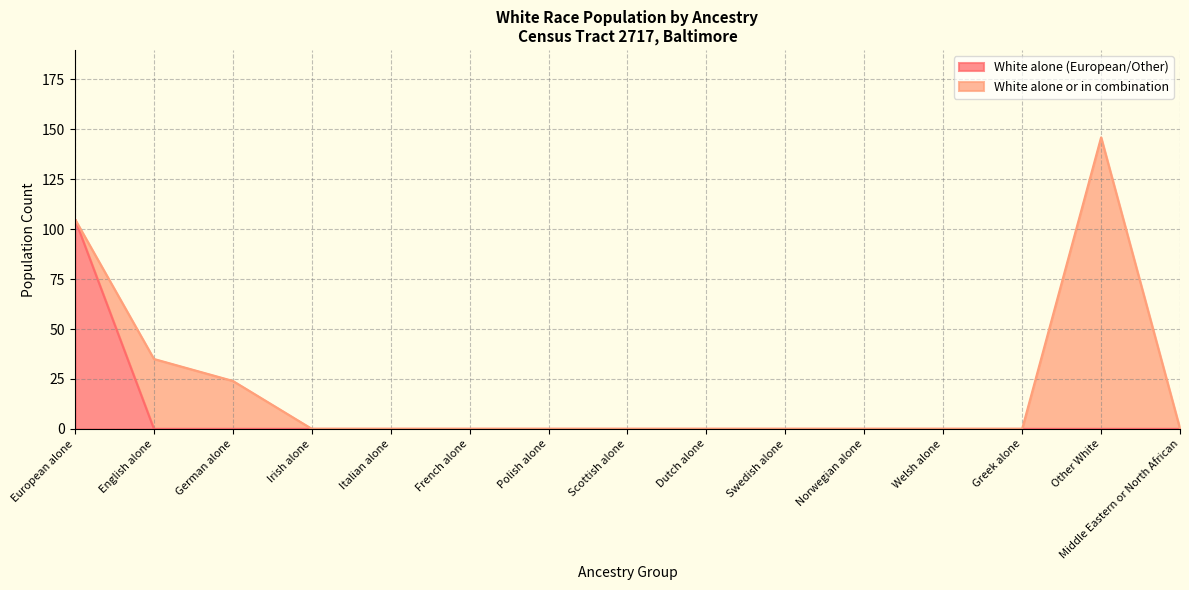

How many lines are shown in the chart?

2